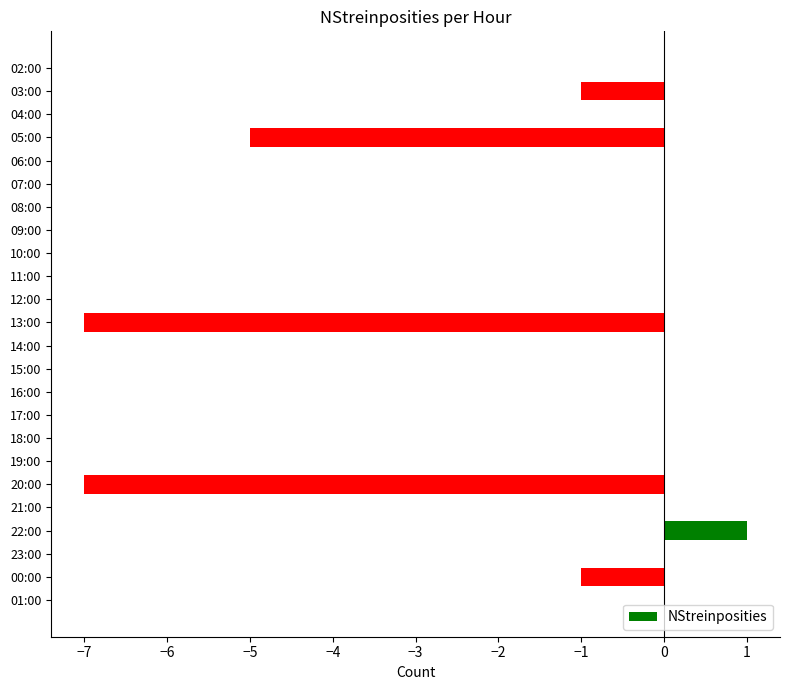

Which category has the highest value across all series?

22:00